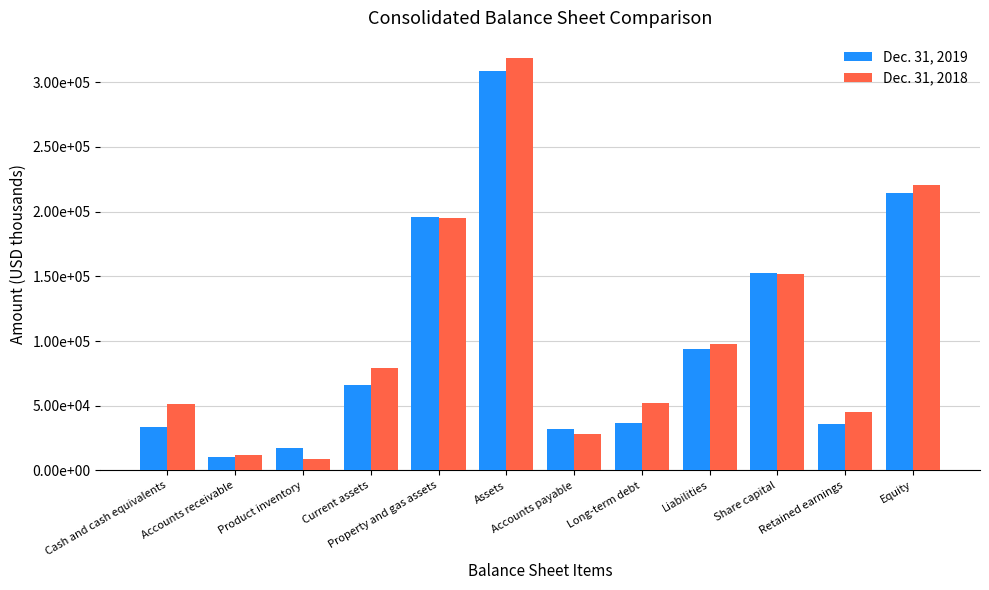

Which series has the largest range (max minus min)?

Dec. 31, 2018